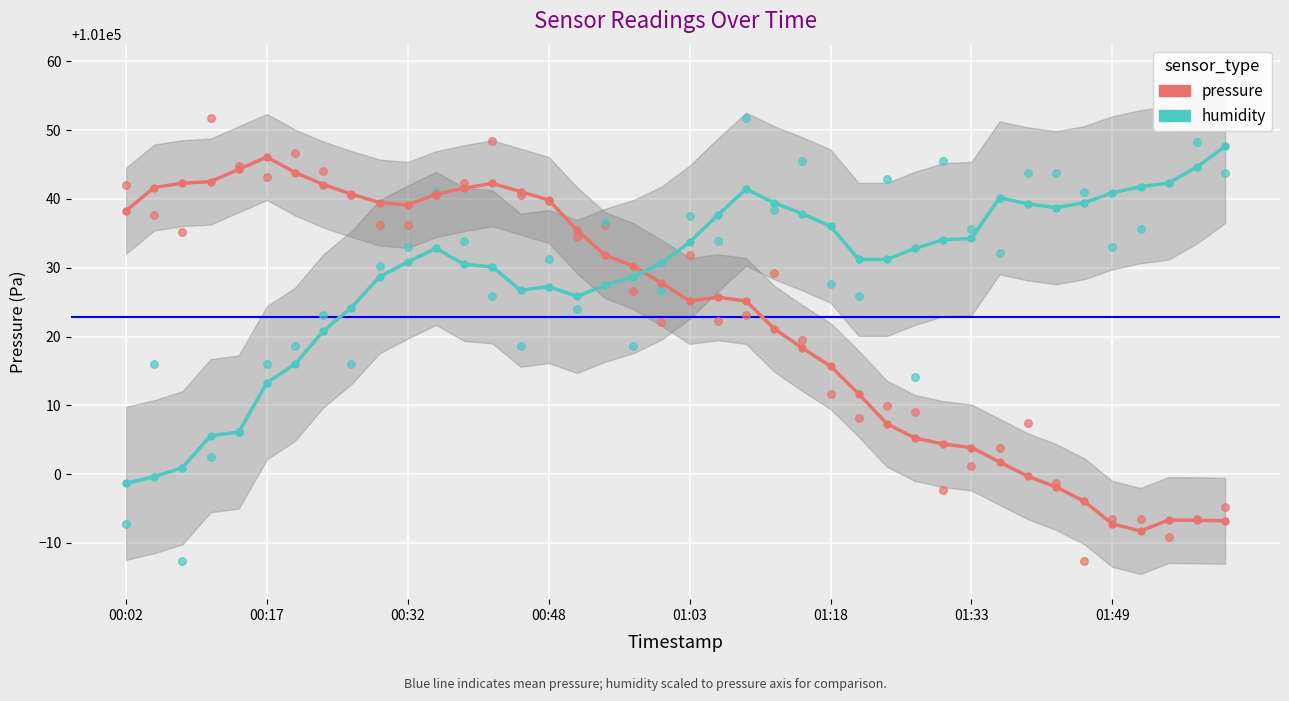

Which series contains the highest Y value?

humidity